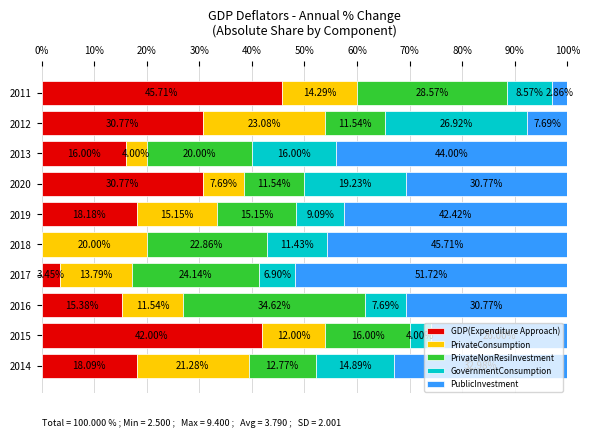

What is the total value across all series at 2015?

100.0